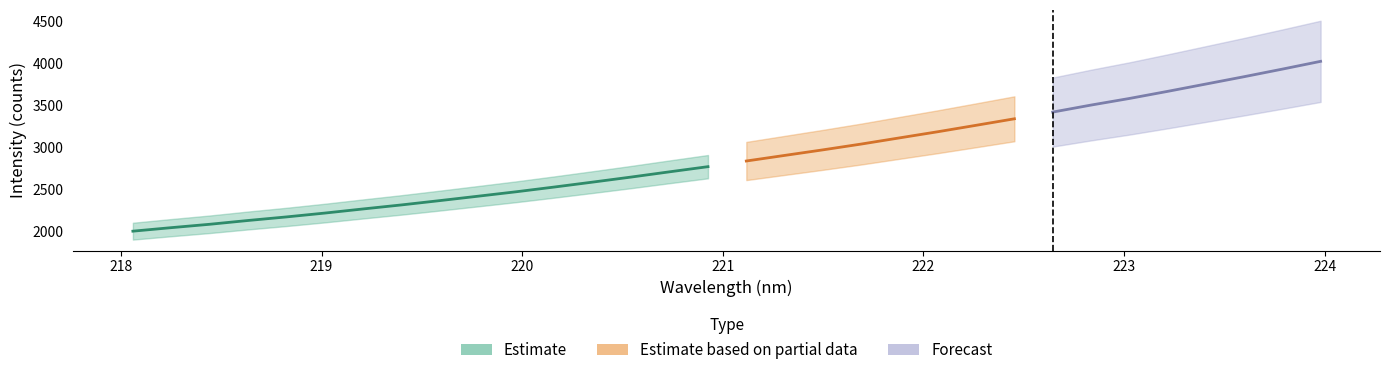

True or false: x_vals and Estimate_lower cross at least once.

False